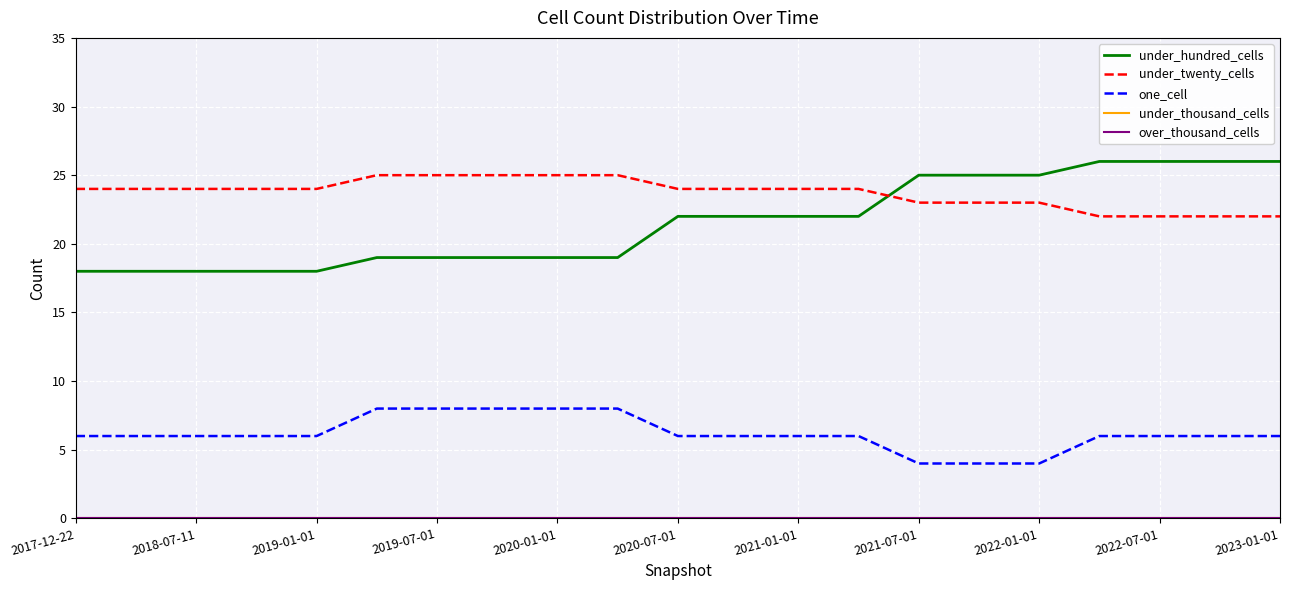

Does the chart display data point markers on the line(s)?

No